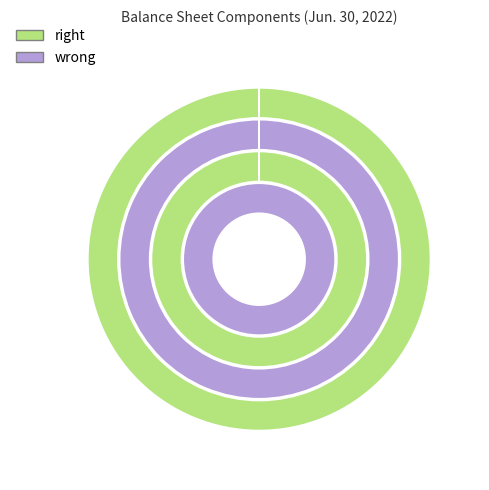

Does any single category account for the majority?

No